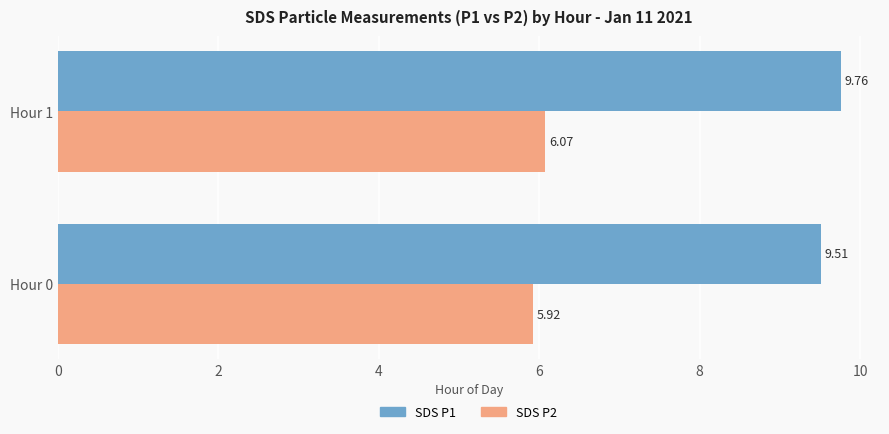

At which category is the sum across all series the highest?

Hour 1